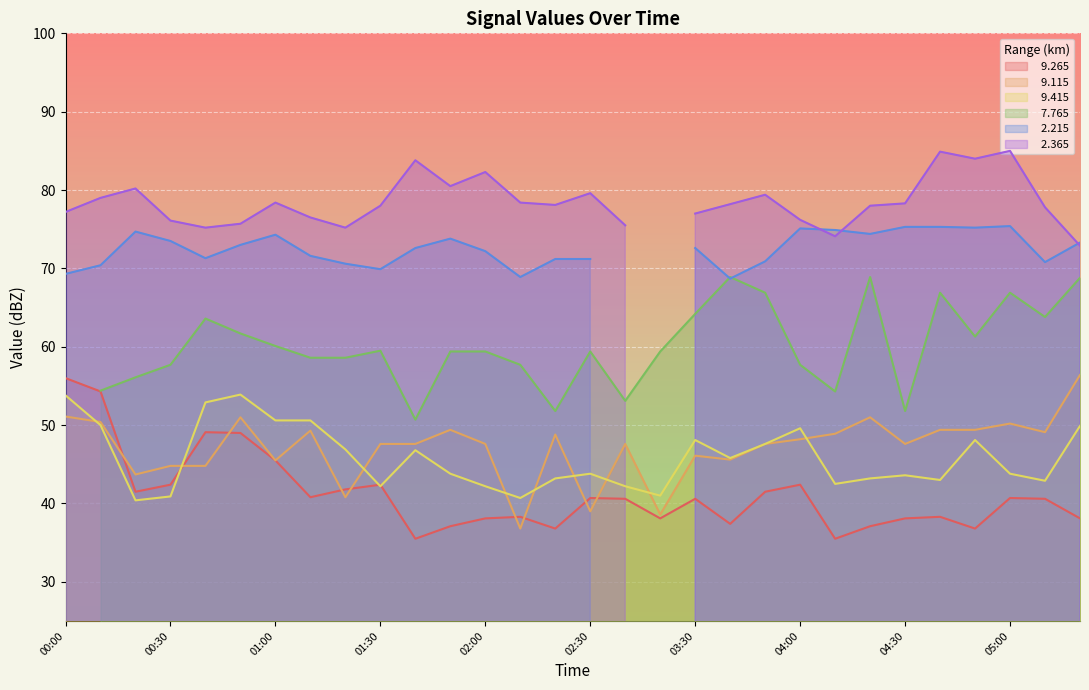

Is it true that   9.415 equals 72.6 at 00:20?

False